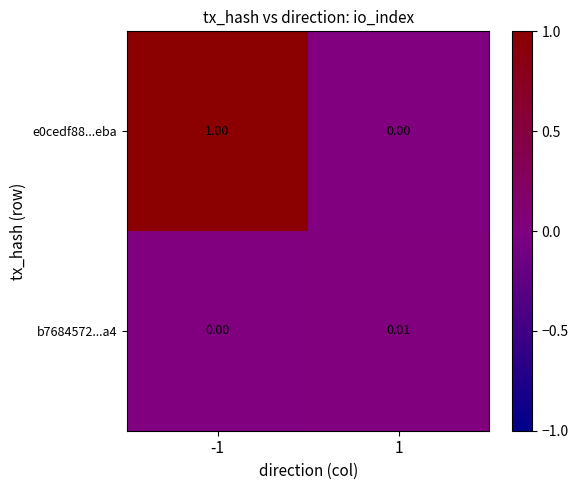

Is the value of e0cedf88...eba at -1 greater than the value of b7684572...a4 at 1?

Yes